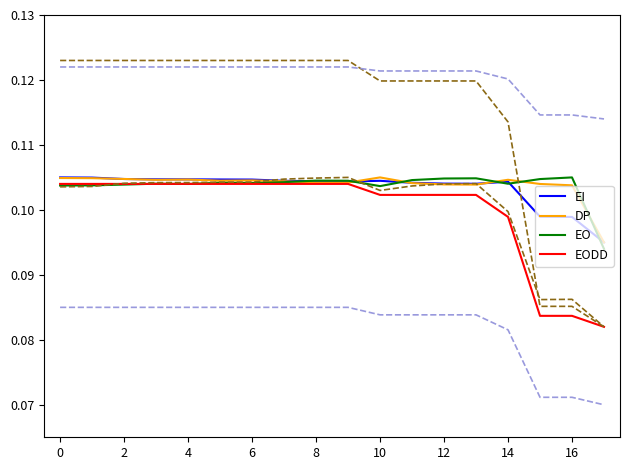

Reading left to right, extract all data points from this chart.

EI: 0.1	0.1	0.1	0.1	0.1	0.1	0.1	0.1	0.1	0.1	0.1	0.1	0.1	0.1	0.1	0.1	0.1	0.1
DP: 0.1	0.1	0.1	0.1	0.1	0.1	0.1	0.1	0.1	0.1	0.1	0.1	0.1	0.1	0.1	0.1	0.1	0.1
EO: 0.1	0.1	0.1	0.1	0.1	0.1	0.1	0.1	0.1	0.1	0.1	0.1	0.1	0.1	0.1	0.1	0.1	0.1
EODD: 0.1	0.1	0.1	0.1	0.1	0.1	0.1	0.1	0.1	0.1	0.1	0.1	0.1	0.1	0.1	0.1	0.1	0.1